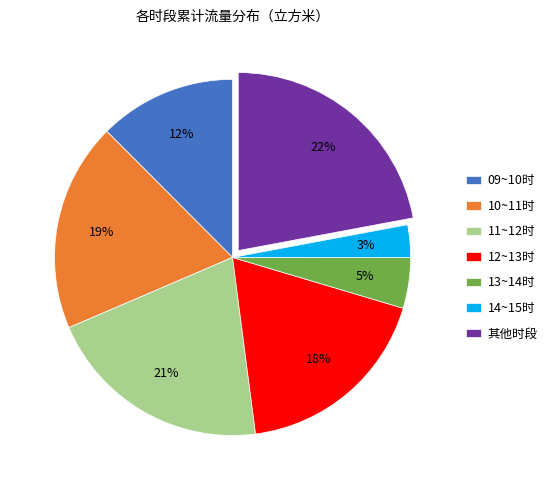

To the nearest percent, what is the difference between the 其他时段 and 13~14时 slice percentages?

17%